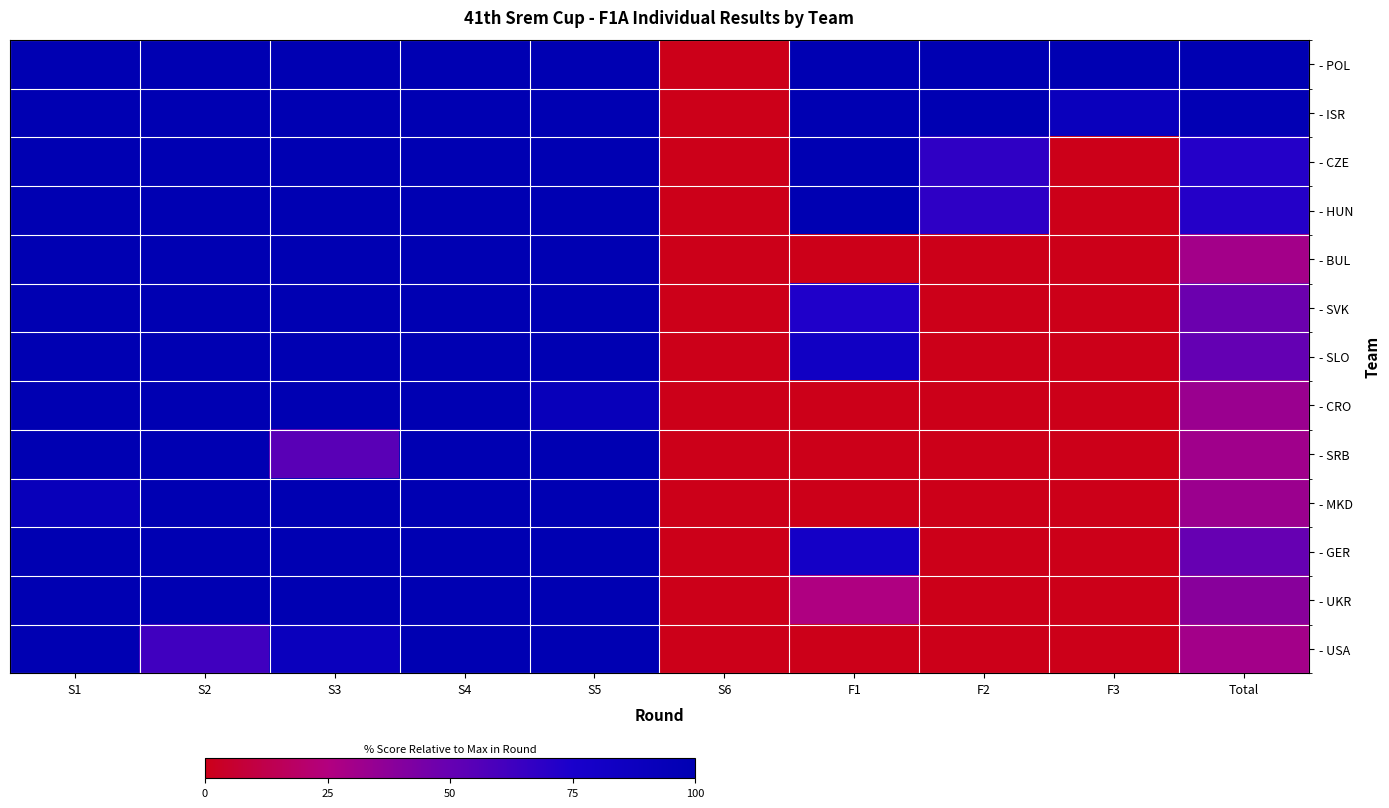

Which series has the largest total across all categories?

- POL